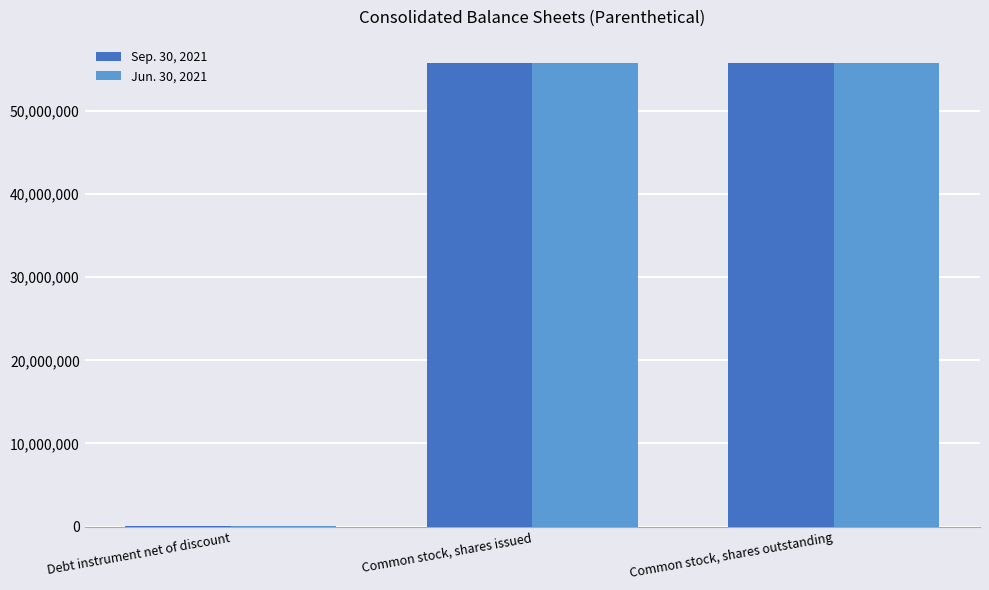

The value of Jun. 30, 2021 at Common stock, shares outstanding is 79985731. True or false?

False